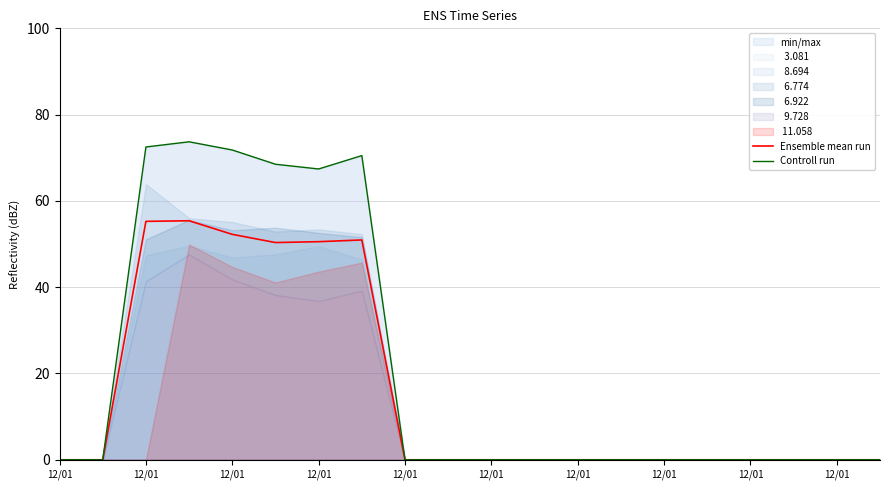

How many lines are shown in the chart?

2